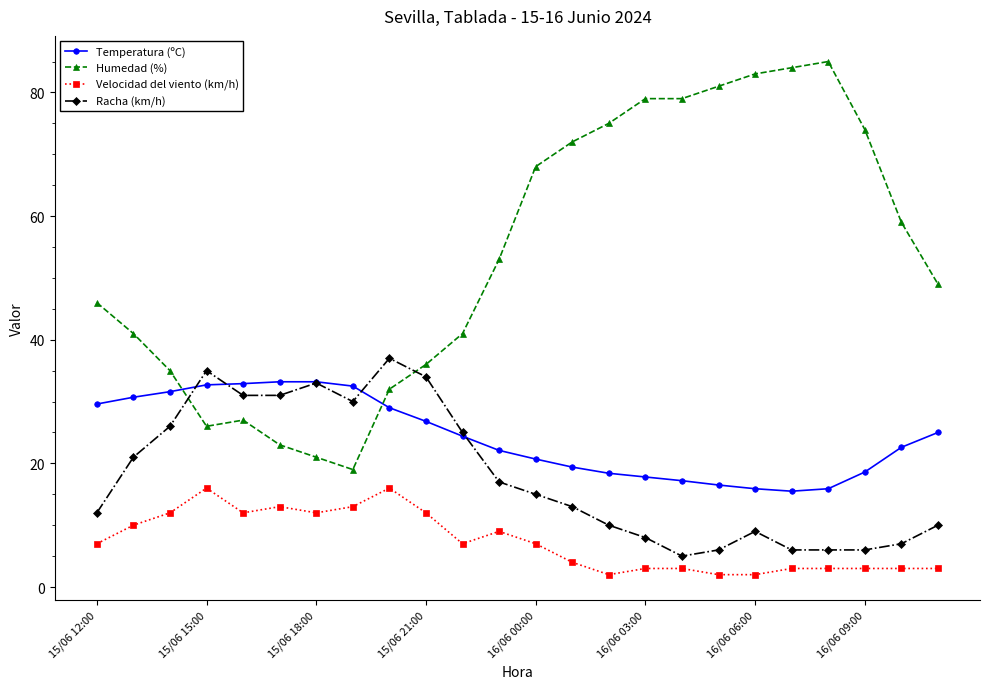

True or false: Humedad (%) has more than 0 points higher than both neighbors.

True